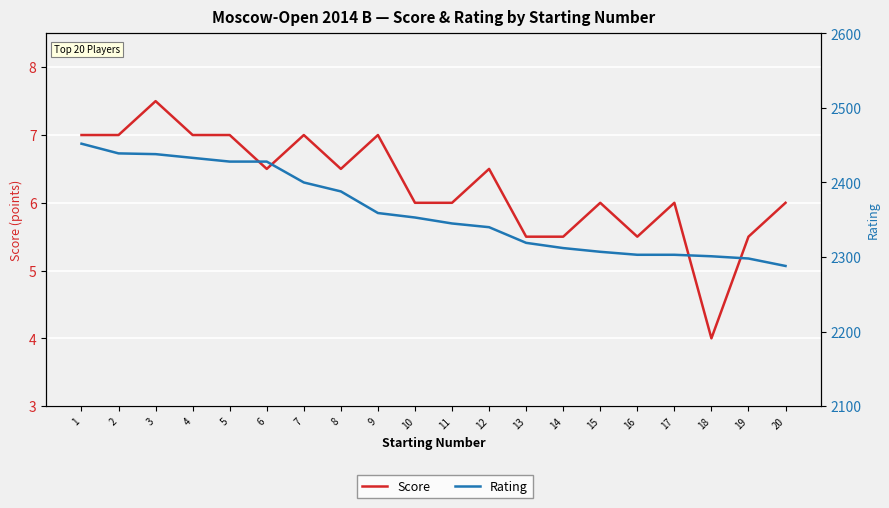

Rank the series by their average value, from lowest to highest.

Score, Rating